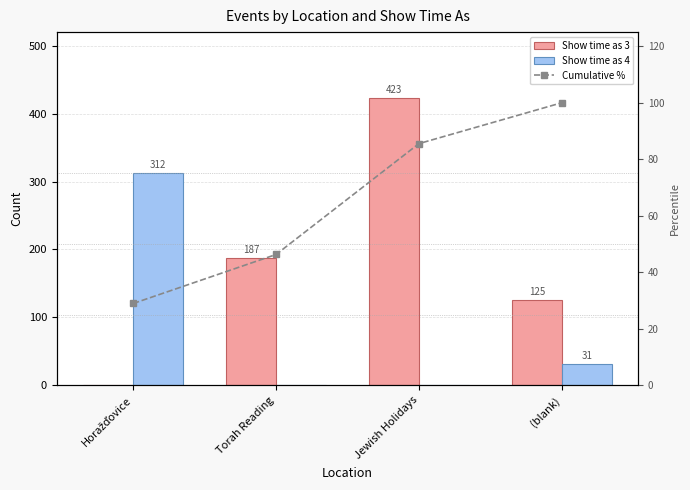

Which category has the lowest value in the Cumulative % series?

Horažďovice